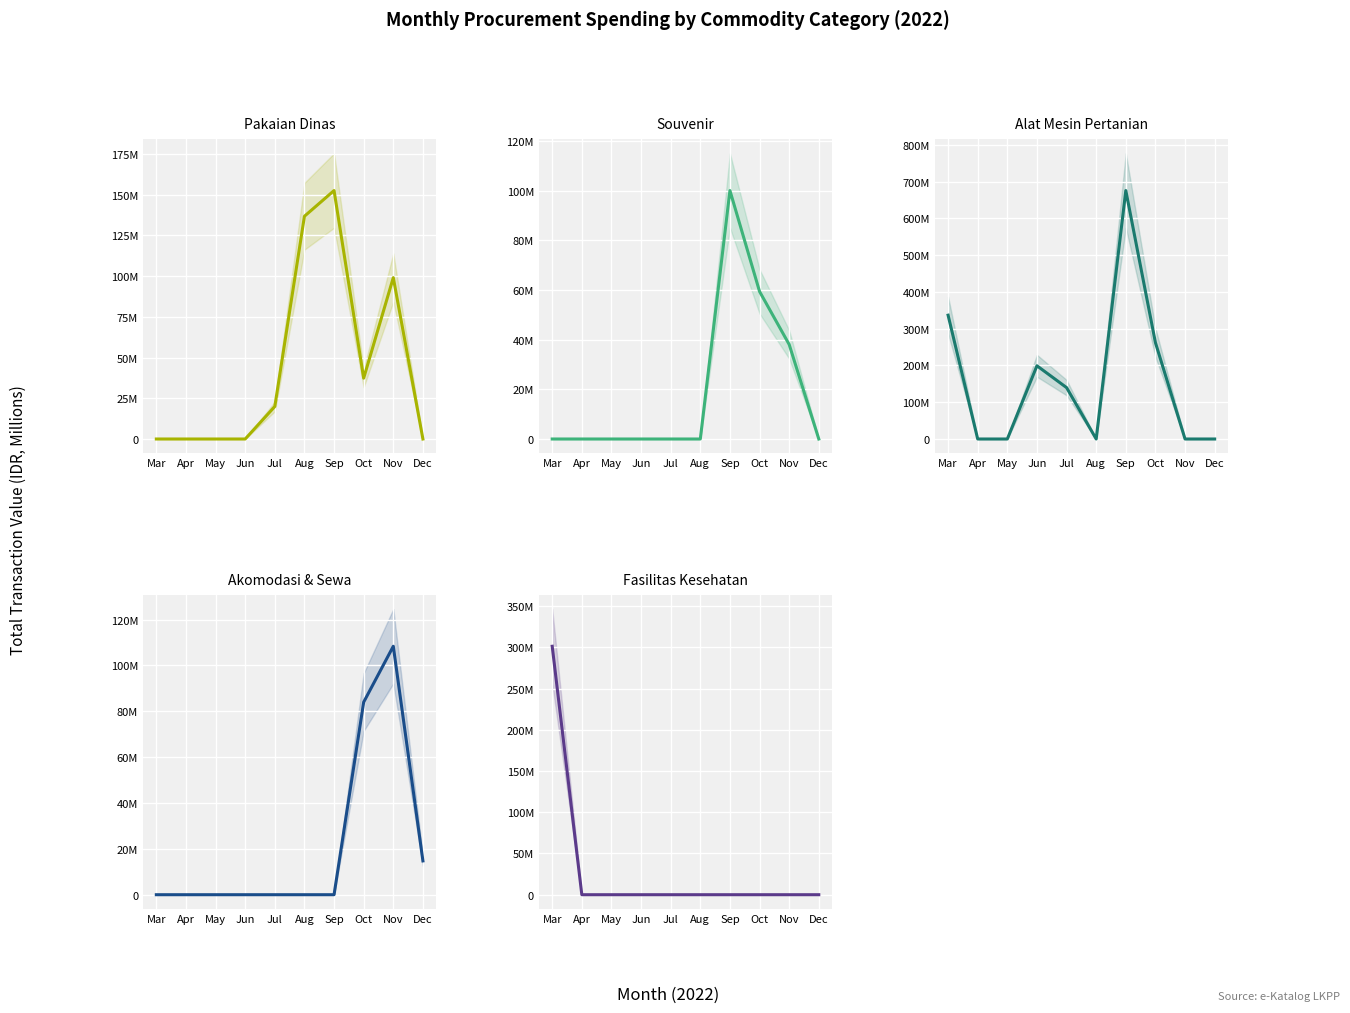

Rank the series at May from highest to lowest value.

Pakaian Dinas, Souvenir, Alat Mesin Pertanian, Akomodasi & Sewa, Fasilitas Kesehatan